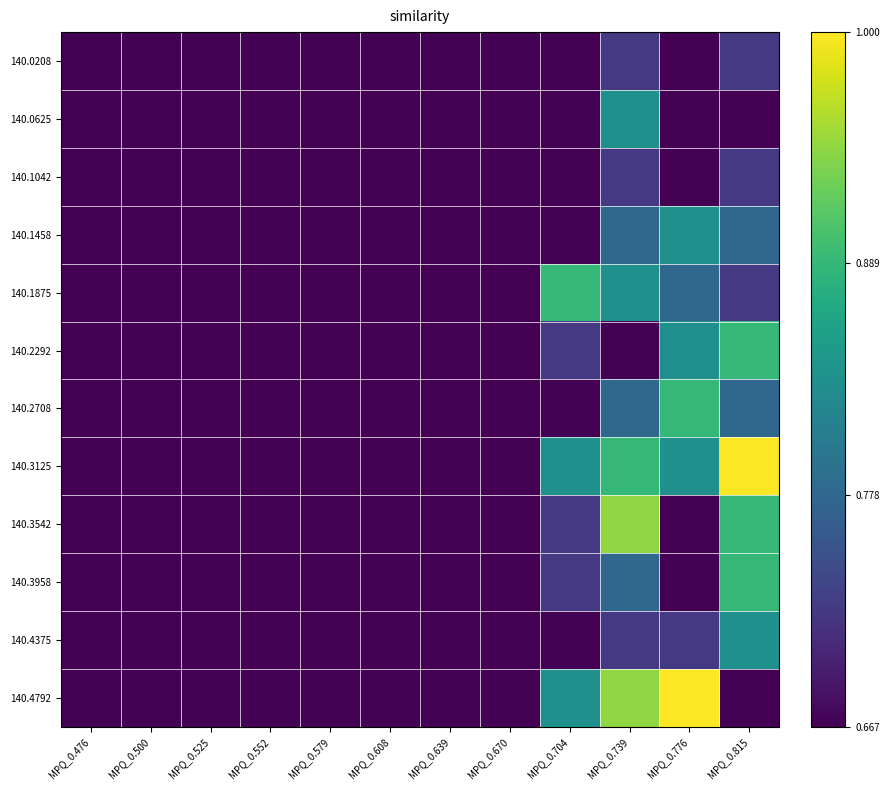

Which series has the largest total across all categories?

140.3125